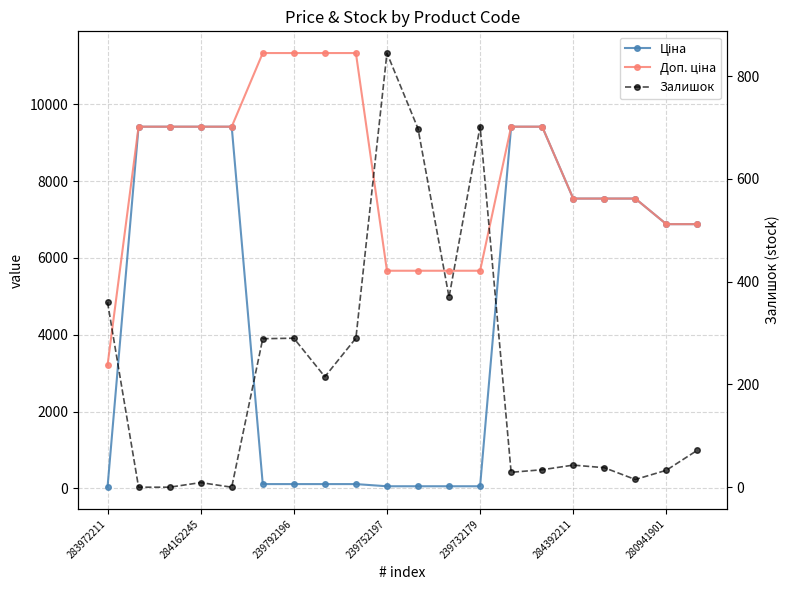

What position from the right is 239732179?

8